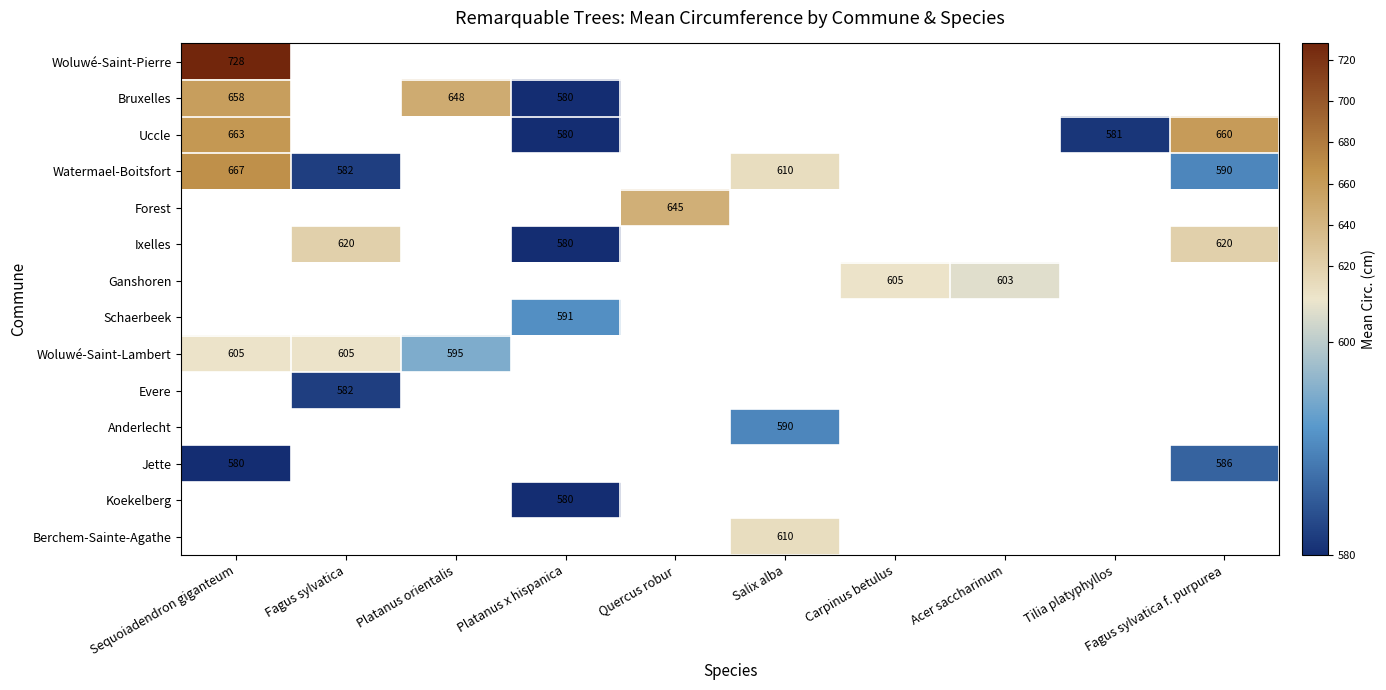

Which label corresponds to the largest value in the chart?

Sequoiadendron giganteum